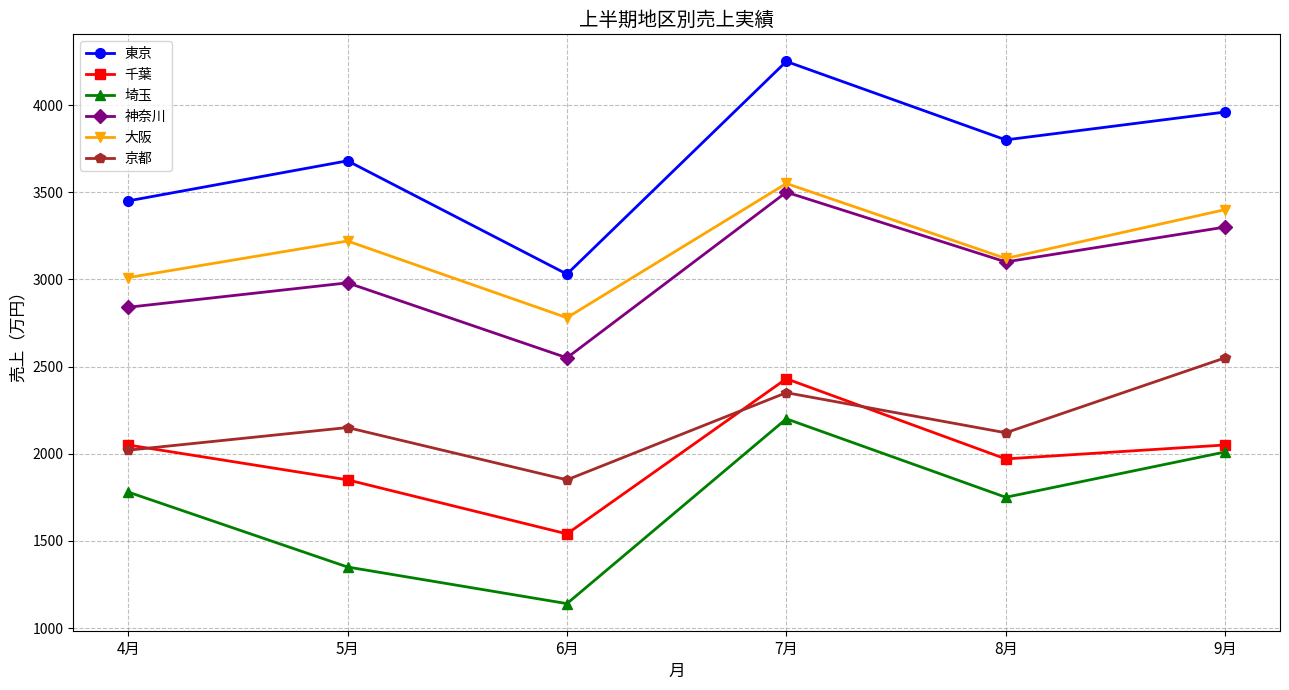

Is the value of 京都 at 9月 greater than the value of 千葉 at 9月?

Yes